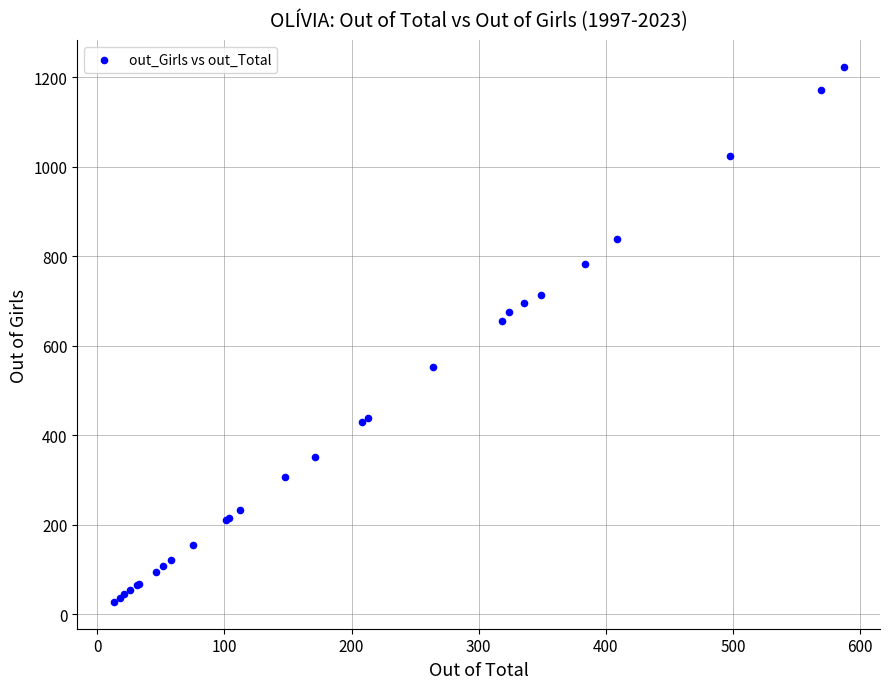

What Y value in the scatter plot is closest to 624?

654